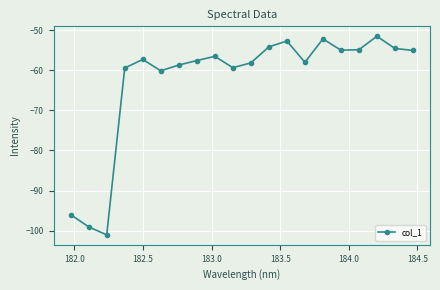

What is the greatest value displayed?

-51.5